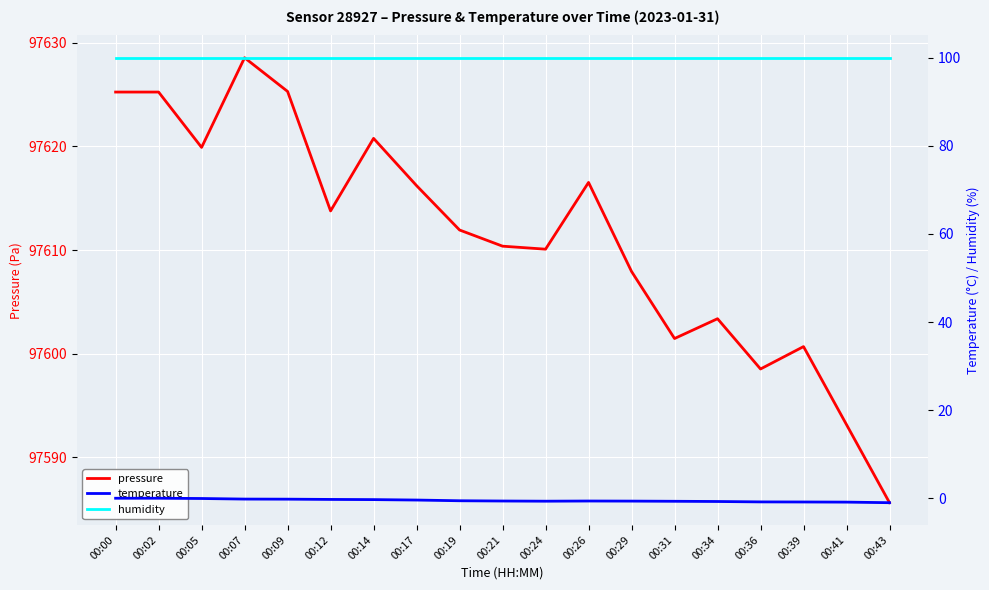

Which series has the largest range (max minus min)?

pressure